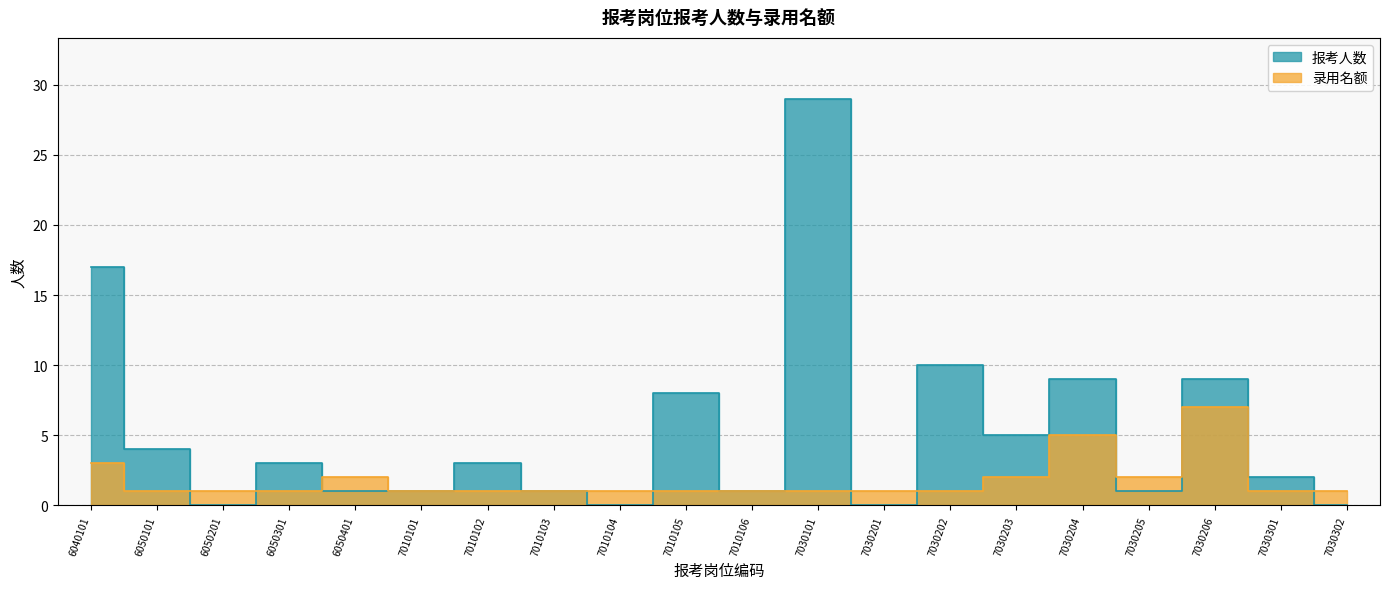

Is the value of 录用名额 at 7010105 greater than the value of 报考人数 at 7030204?

No